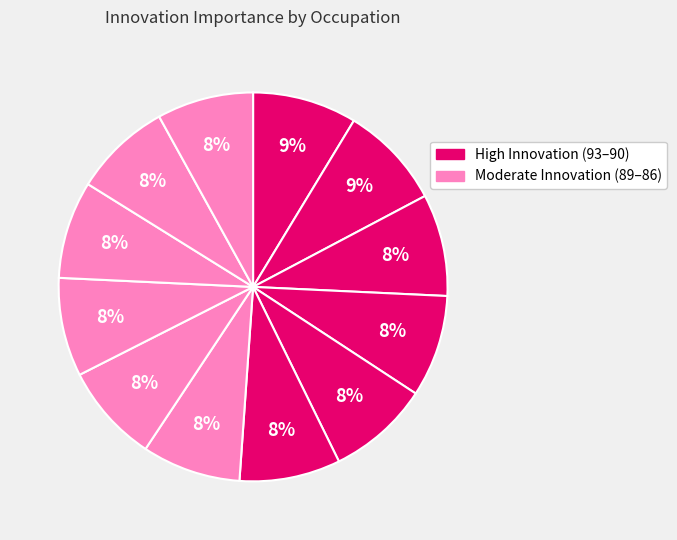

Count the number of slices in the pie.

12